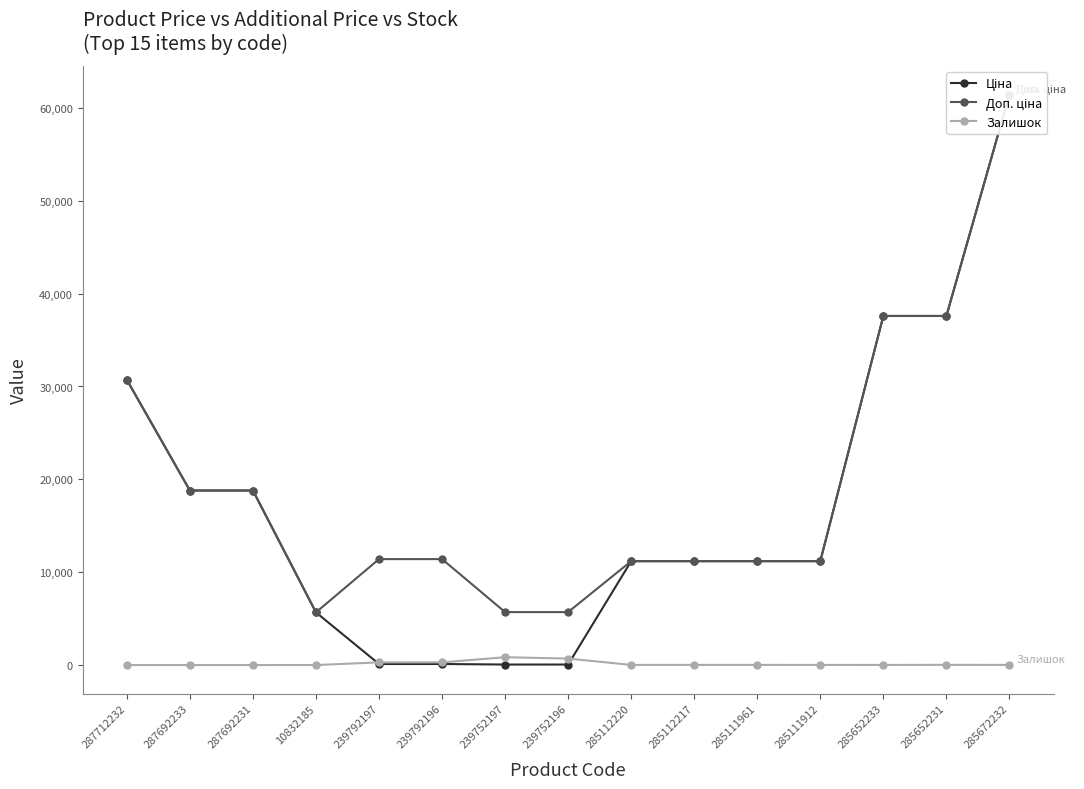

Which has a higher value, 285111912 or 287712232?

287712232